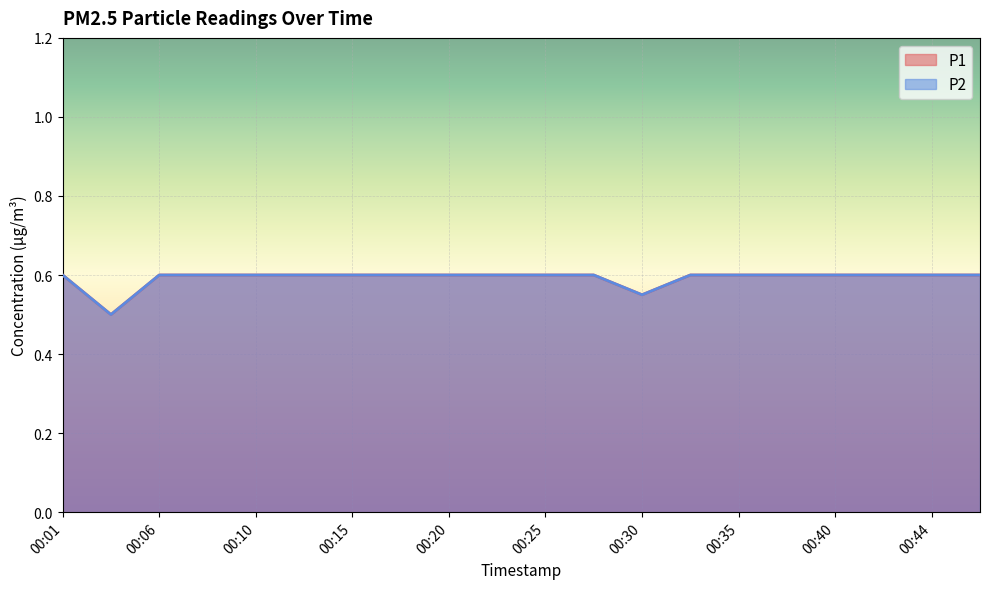

At which category does P1 reach its first local valley?

00:03